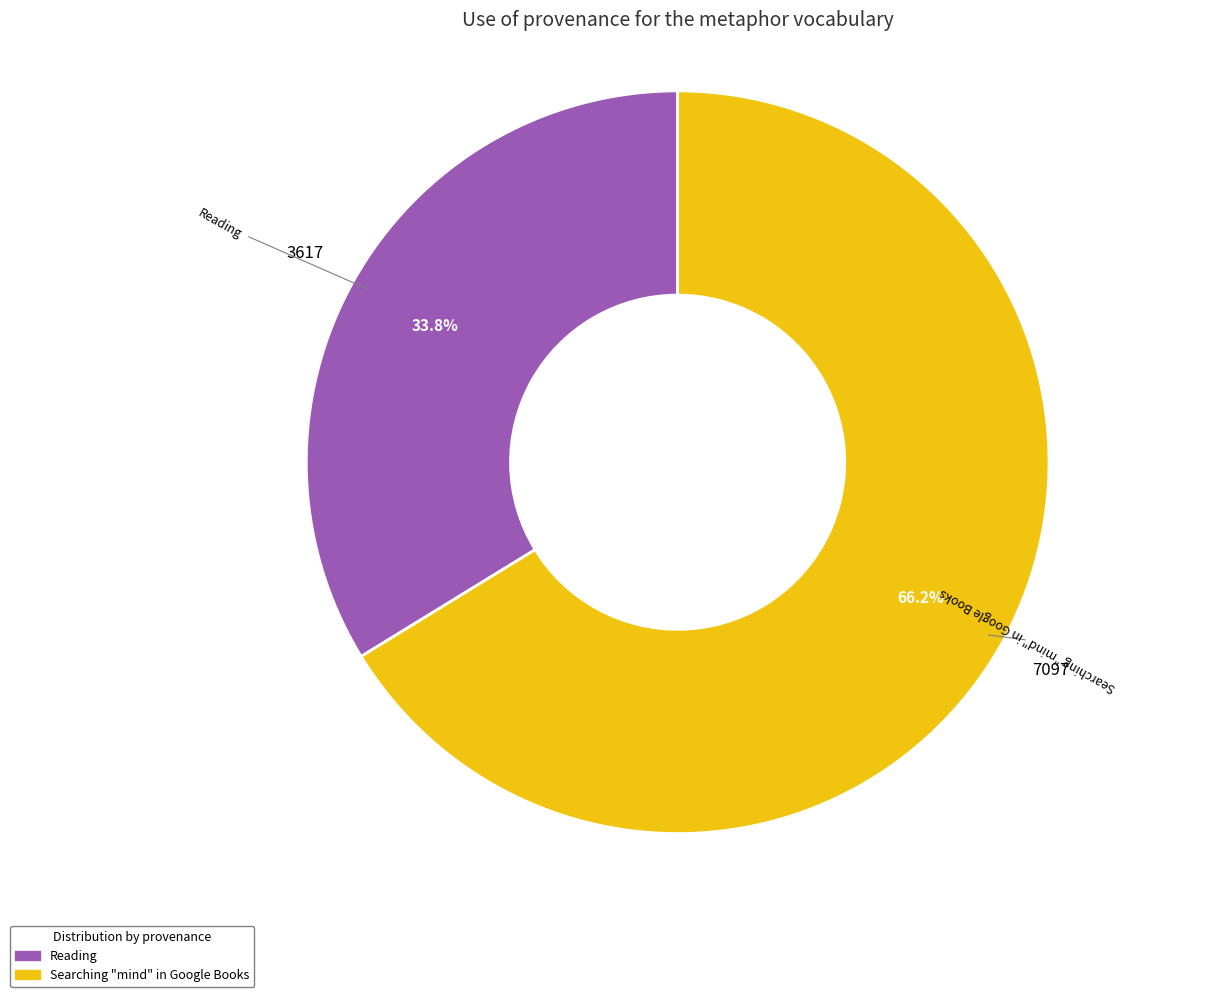

What percentage is the Reading slice, to the nearest percent?

34%